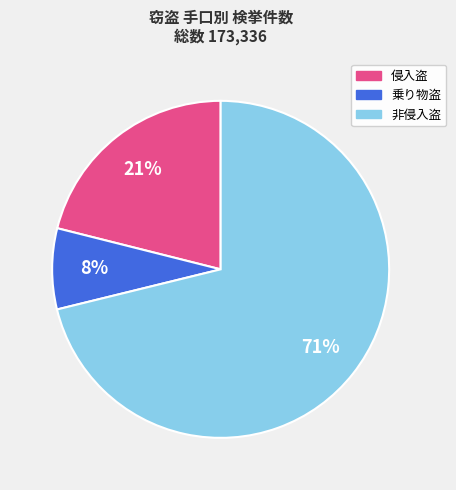

What is the smallest slice in the pie chart?

乗り物盗